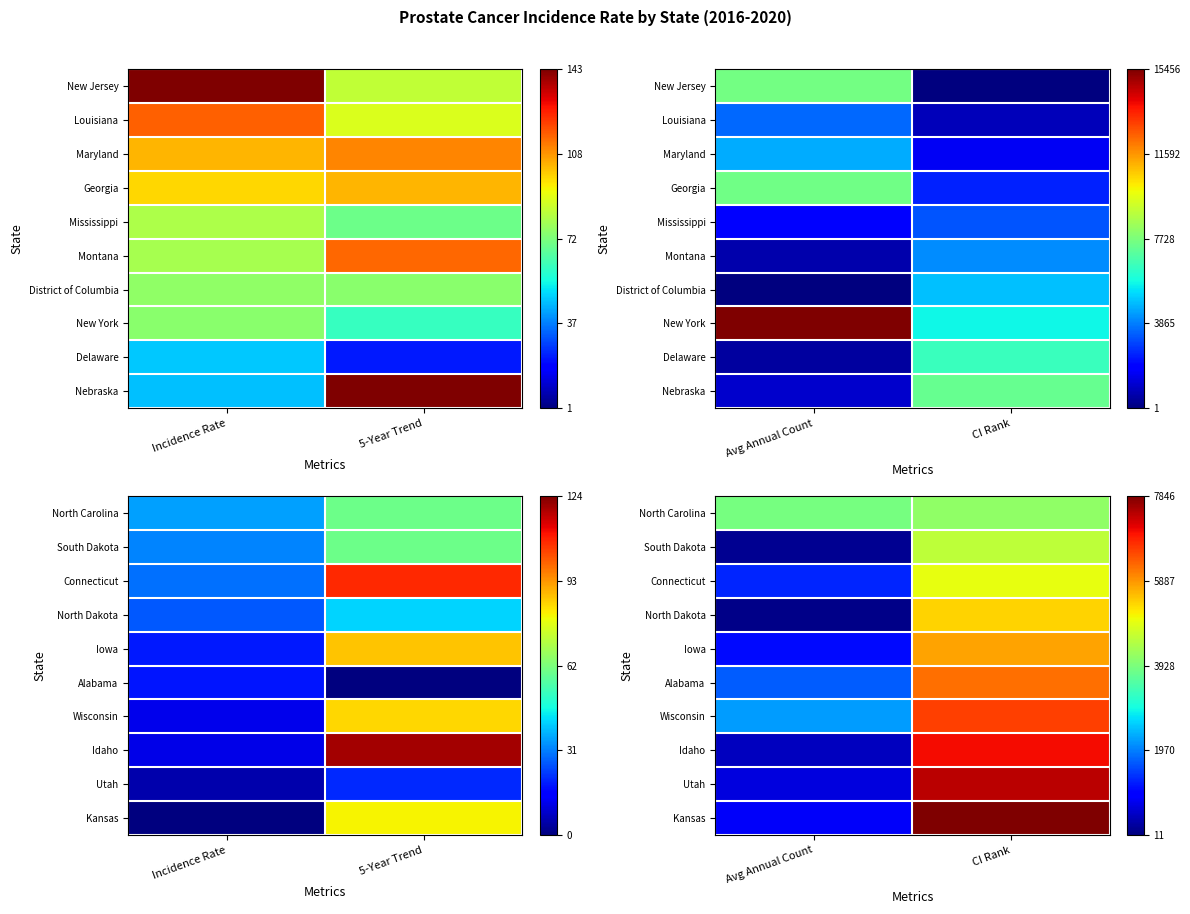

At which category is the sum across all series the highest?

CI Rank